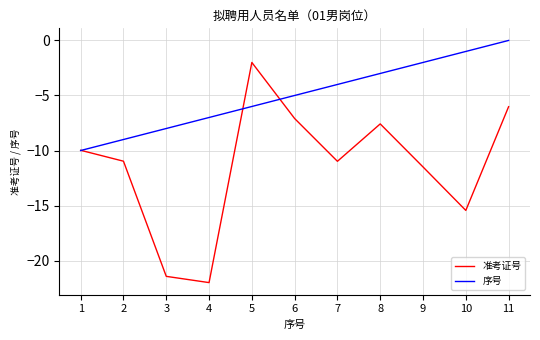

True or false: 序号 has a value of -6.0 at 5.

True